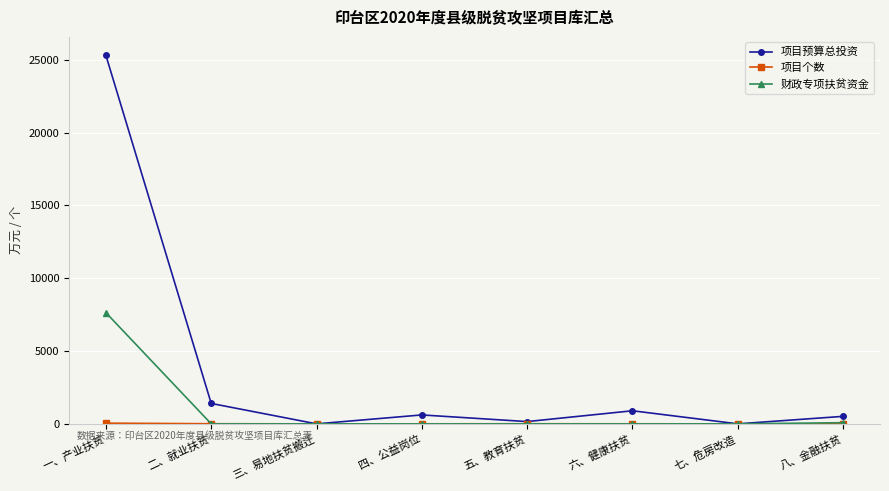

Which series has the largest range (max minus min)?

项目预算总投资